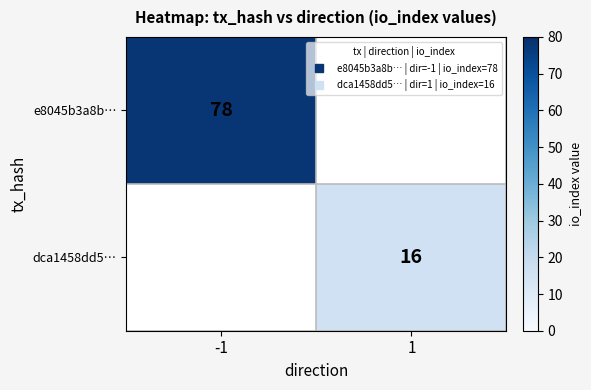

What value does the e8045b3a8b… series have at -1?

78.0